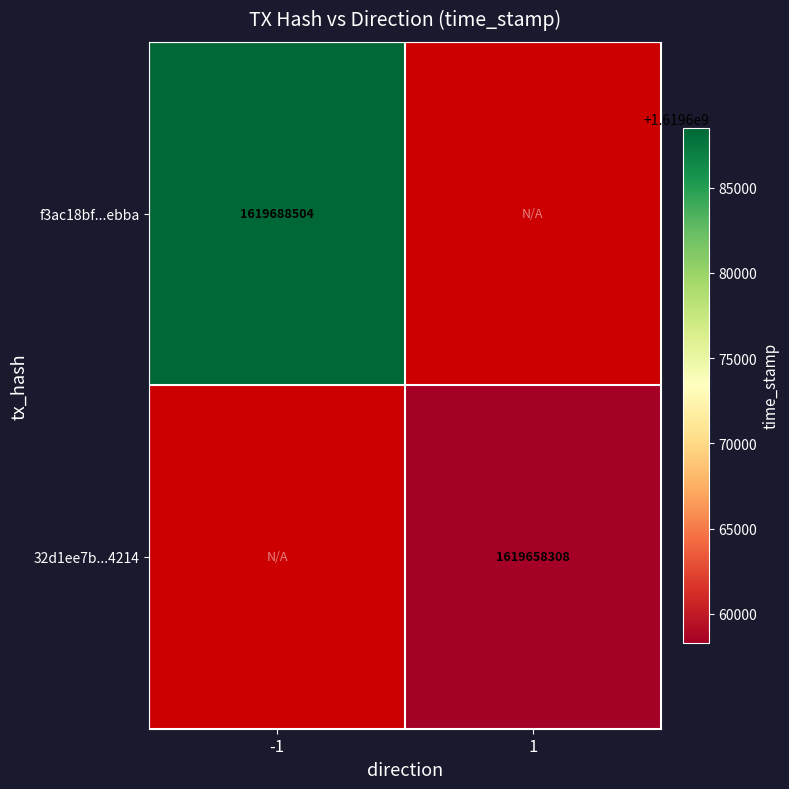

Between 1 and -1, which is larger?

-1